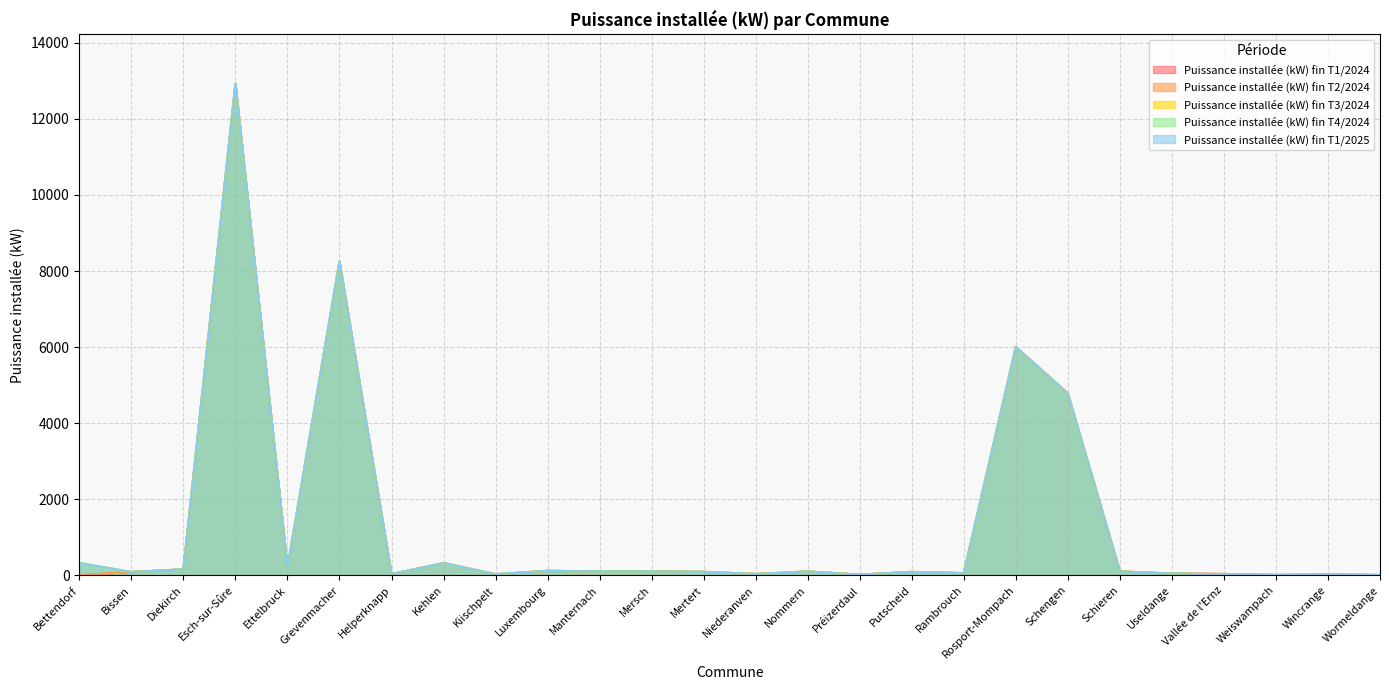

Which category has the highest value in the Puissance installée (kW) fin T2/2024 series?

Esch-sur-Sûre